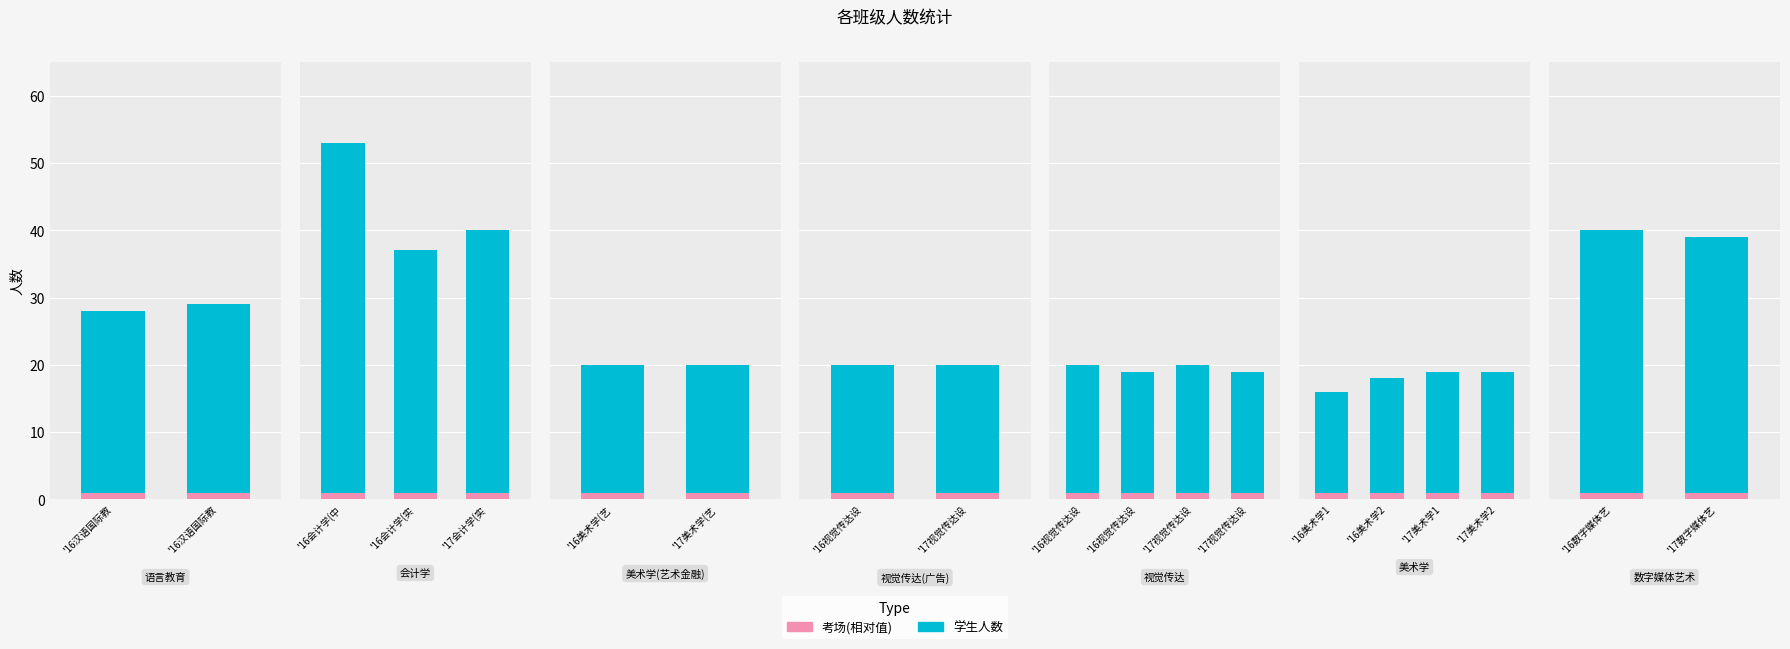

List the series in order of their peak value, highest first.

人数(学生), 考场数